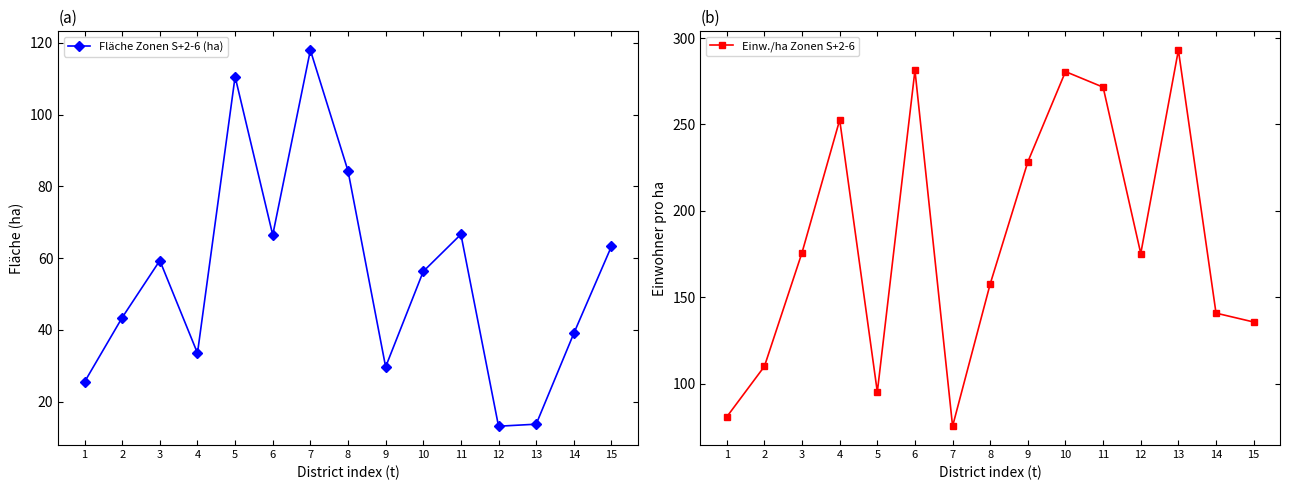

True or false: Einw./ha Zonen S+2-6 and Fläche Zonen S+2-6 (ha) intersect in this chart.

True